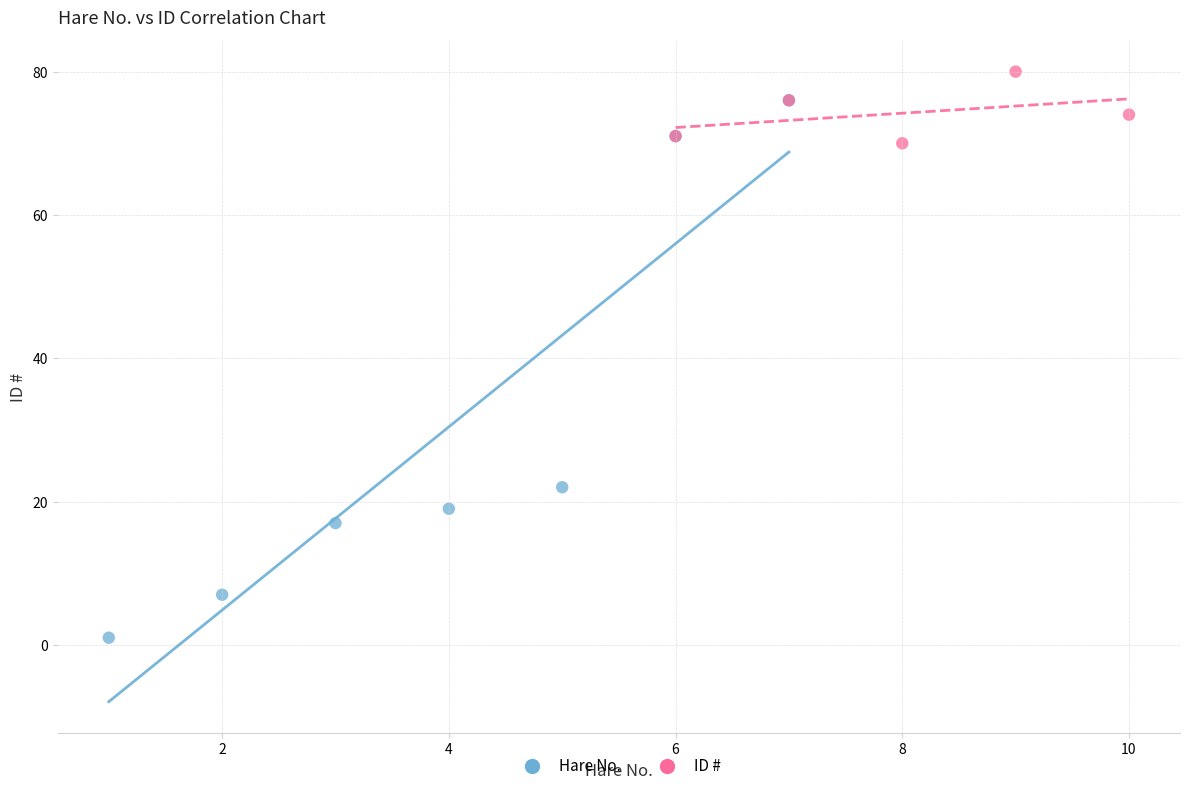

Which series has the largest Y range (max minus min)?

Hare No.